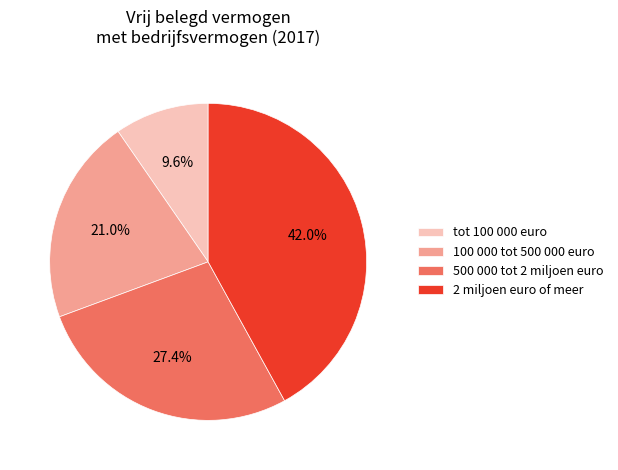

Which category has the smallest portion of the pie?

tot 100 000 euro